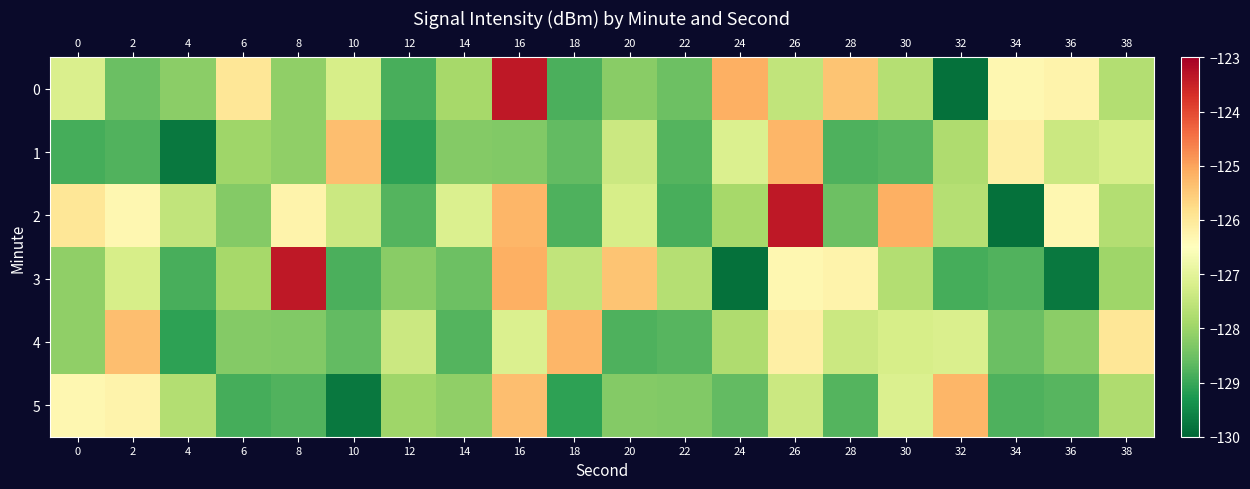

Which series changed the most between 18 and 32?

5